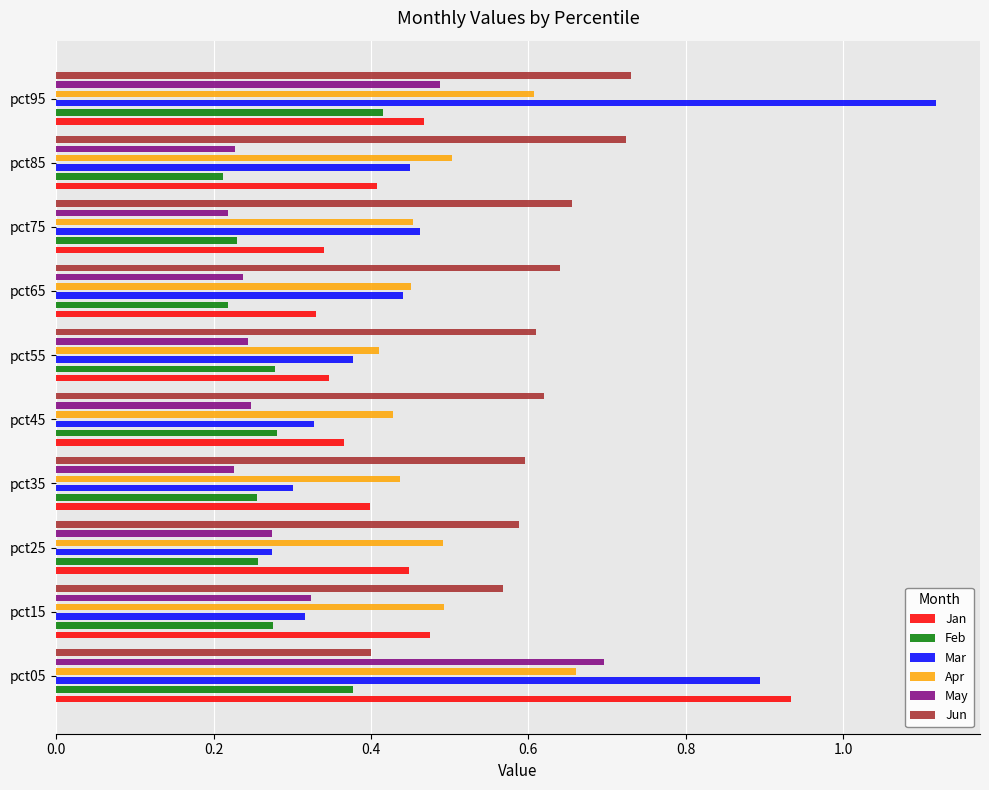

Which series changed the most between pct25 and pct55?

Mar